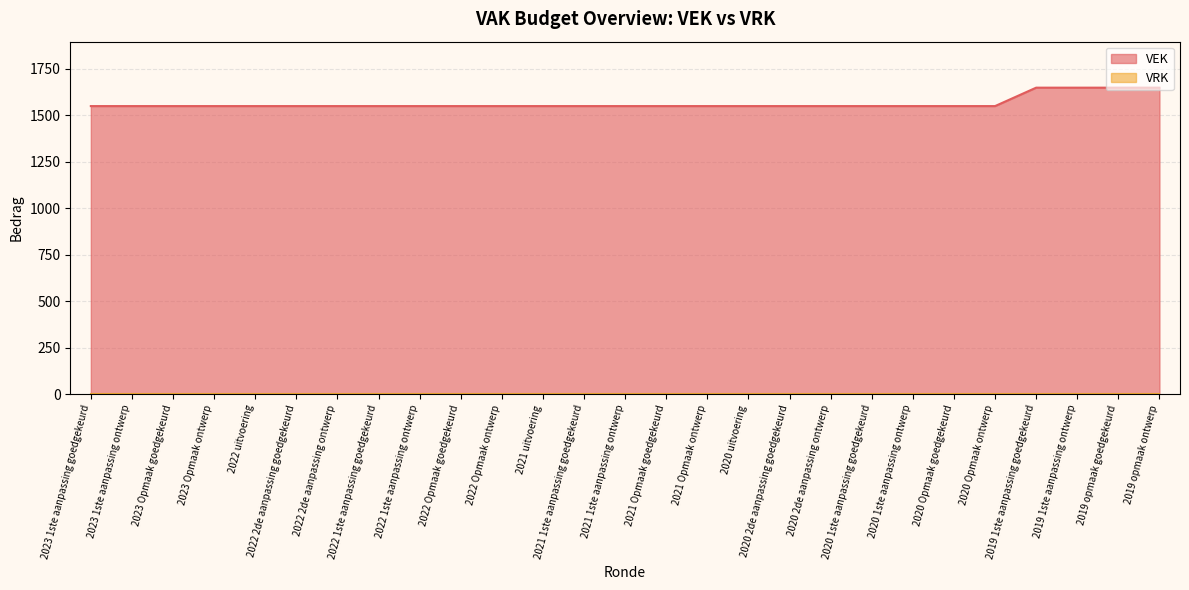

True or false: there are more than 2 points higher than both neighbors.

False